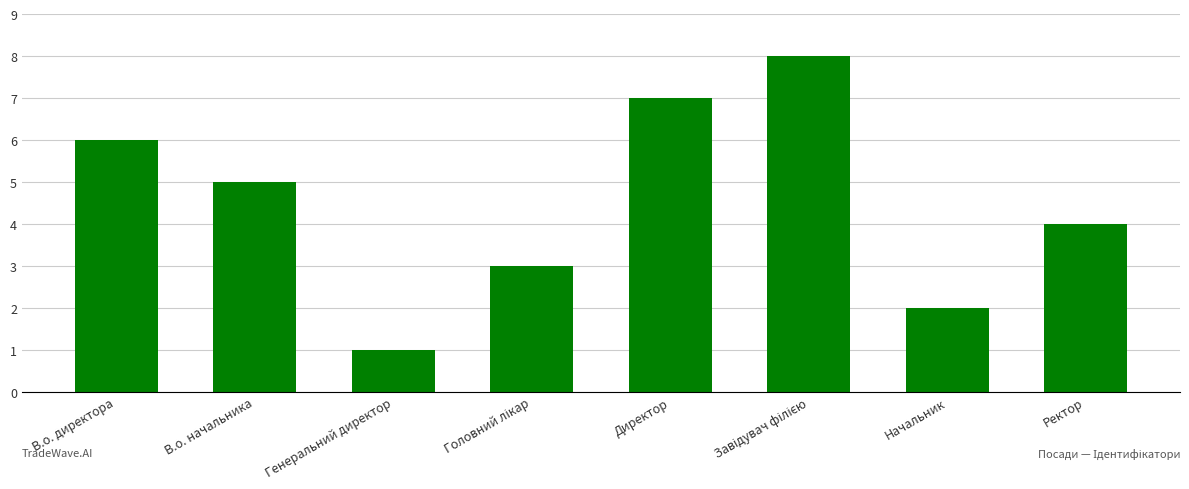

What is the label of the 1st bar from the left?

В.о. директора